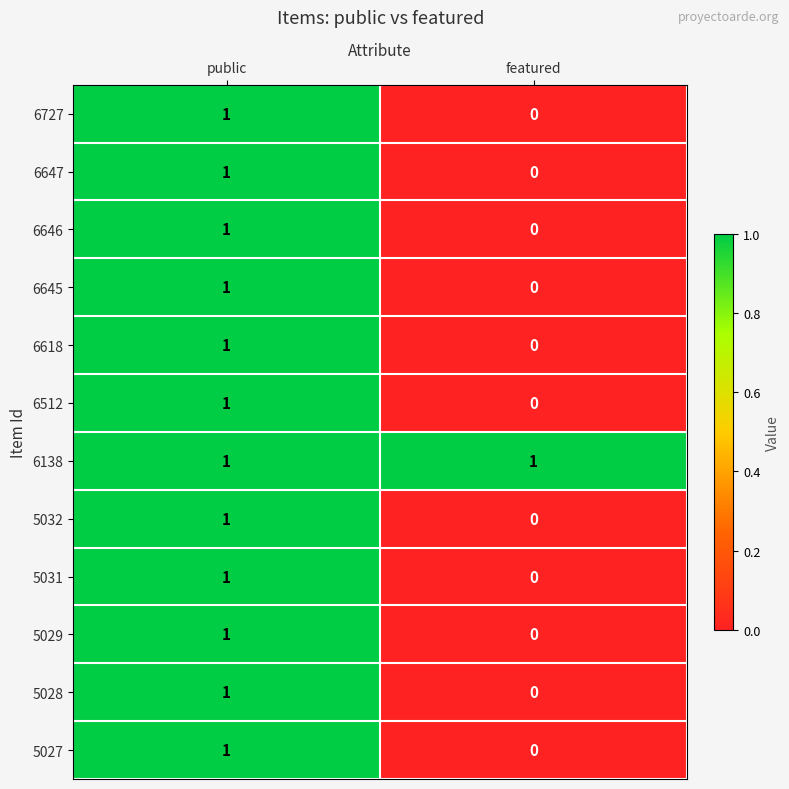

At which category is the sum across all series the highest?

public